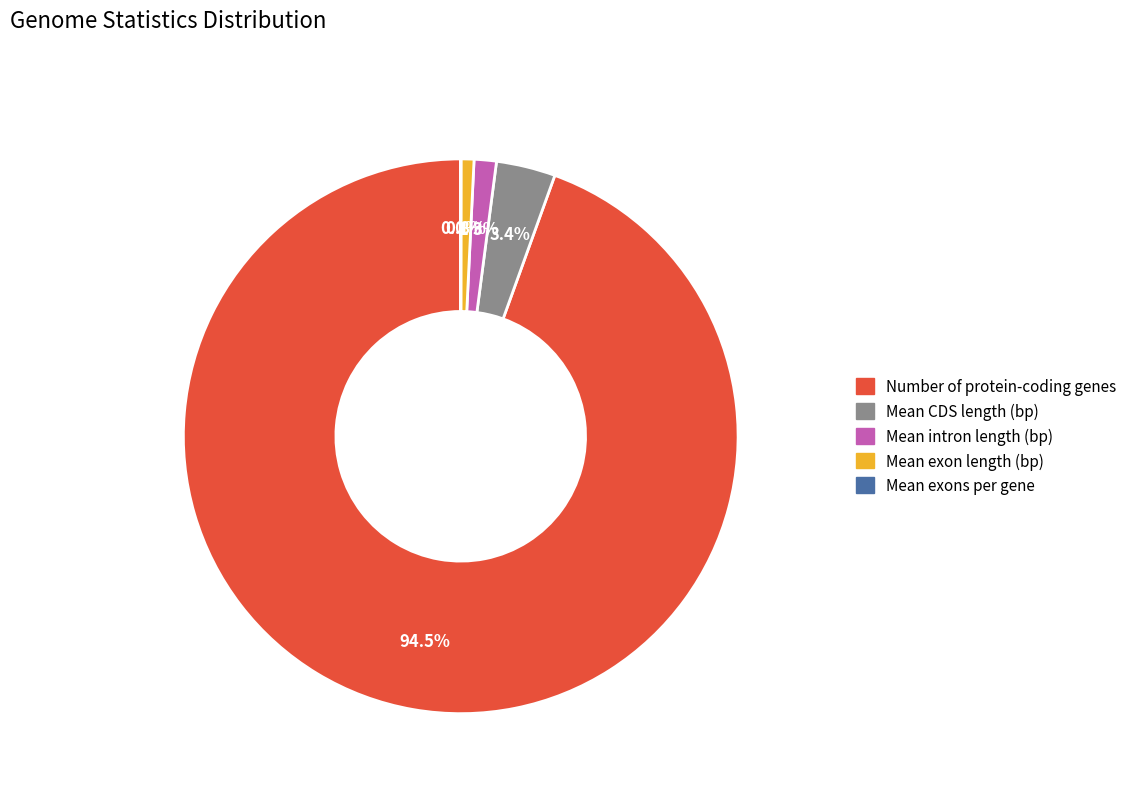

What portion of the pie excludes Number of protein-coding genes?

5.5%